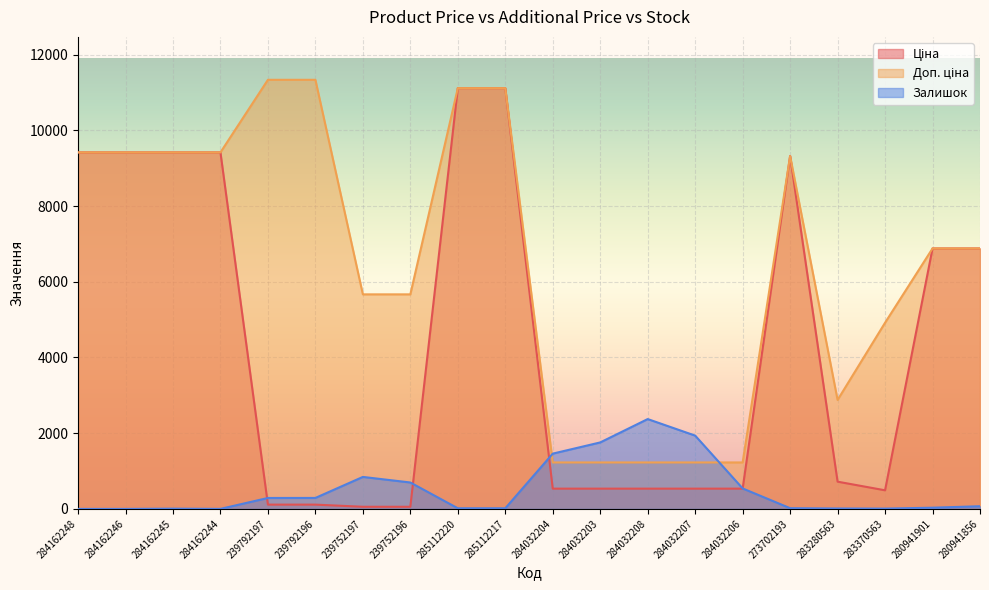

What is the label of the 20th point from the right?

284162248